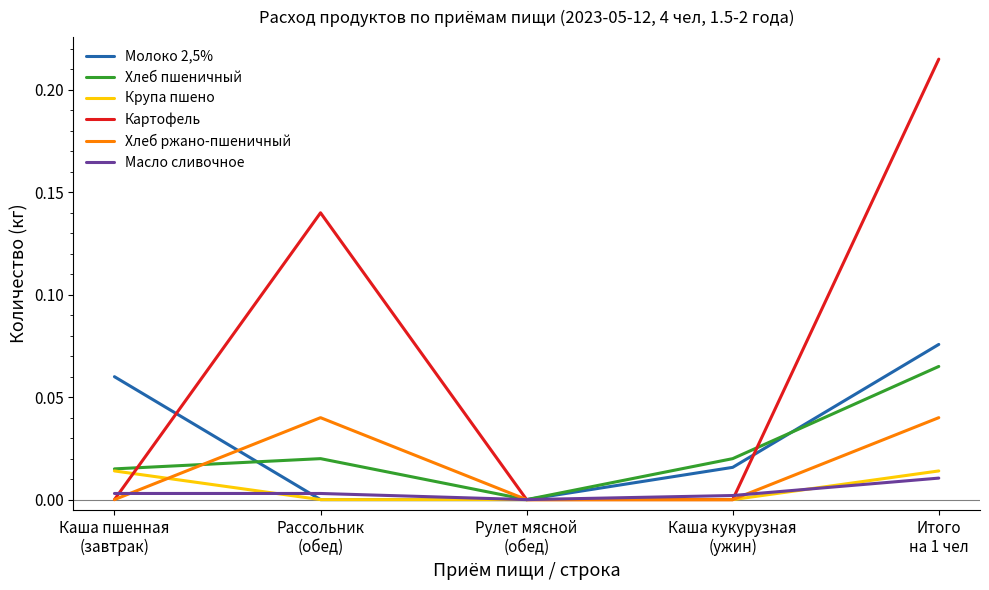

List the series in order of their peak value, lowest first.

Масло сливочное, Крупа пшено, Хлеб ржано-пшеничный, Хлеб пшеничный, Молоко 2,5%, Картофель